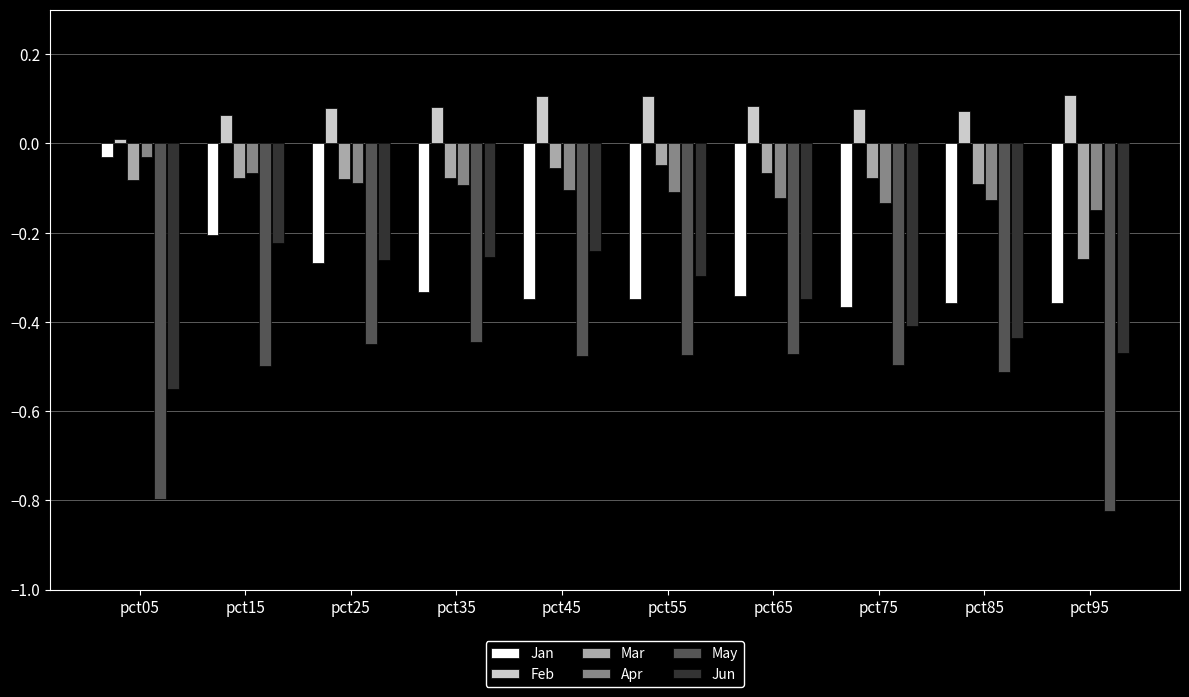

Is it true that Jan equals -0.1 at pct15?

False